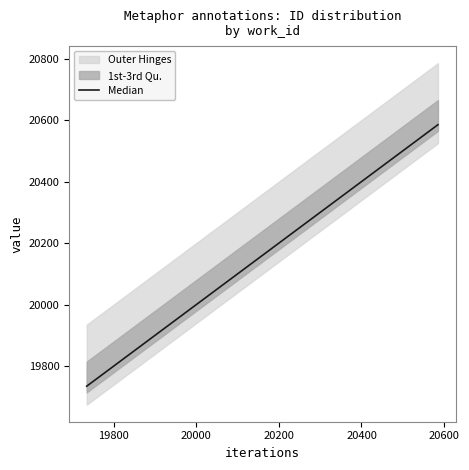

Is this an area chart (filled region under the line)?

No